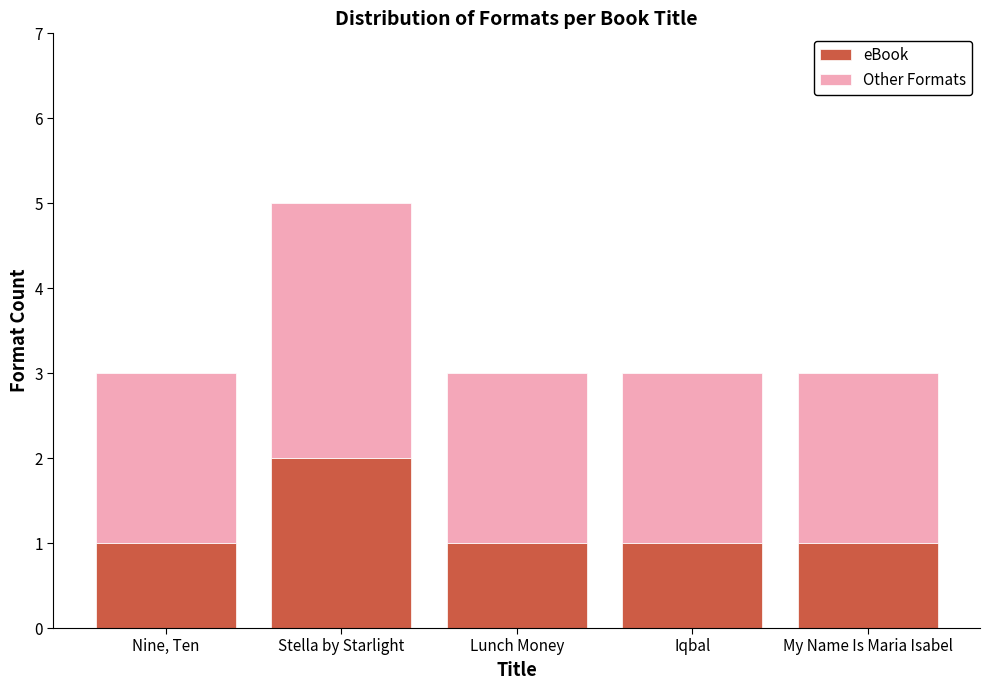

Reading left to right, transcribe the values for eBook.

1	2	1	1	1